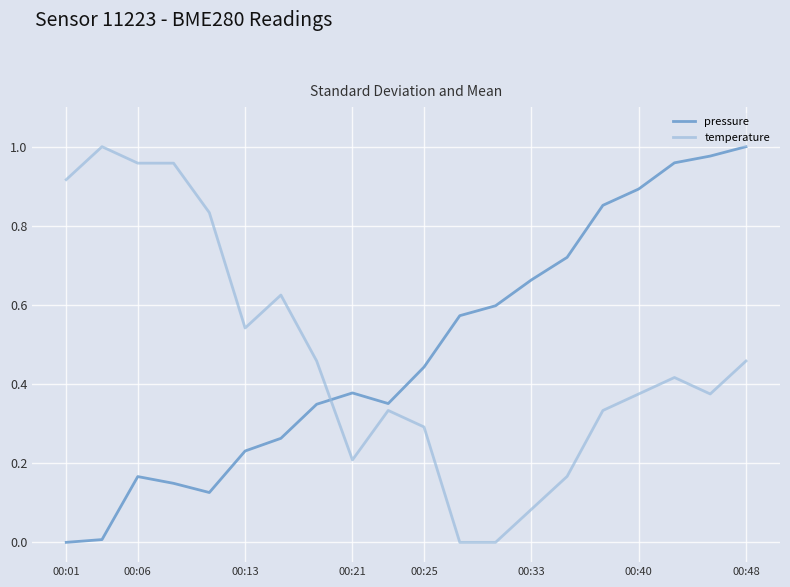

Which series ends up on top after the final intersection of pressure and temperature?

pressure